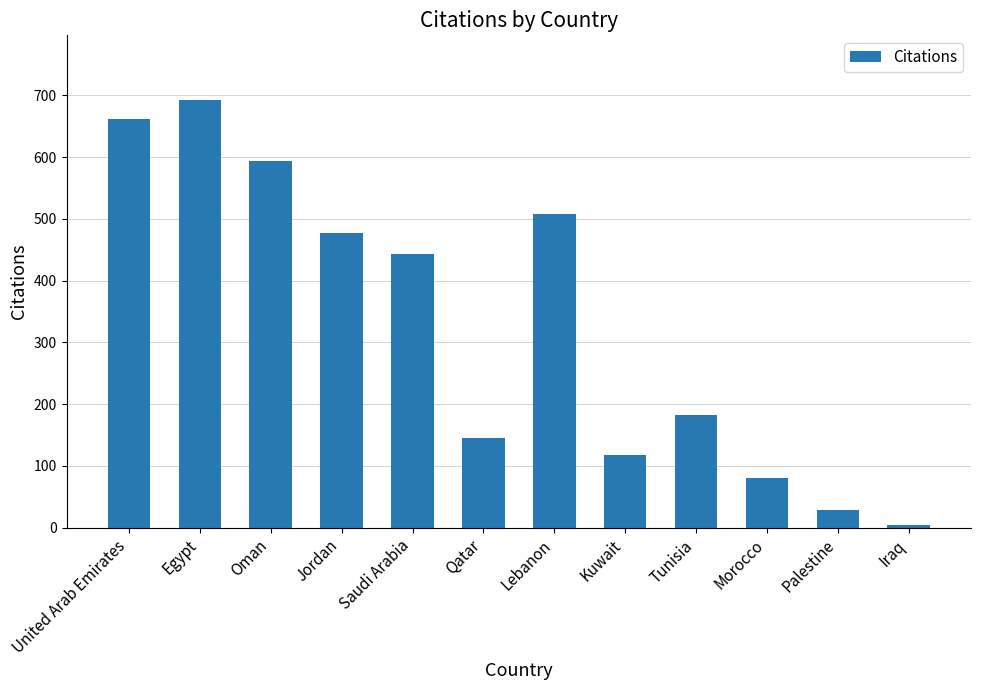

Between Palestine and Tunisia, which is larger?

Tunisia